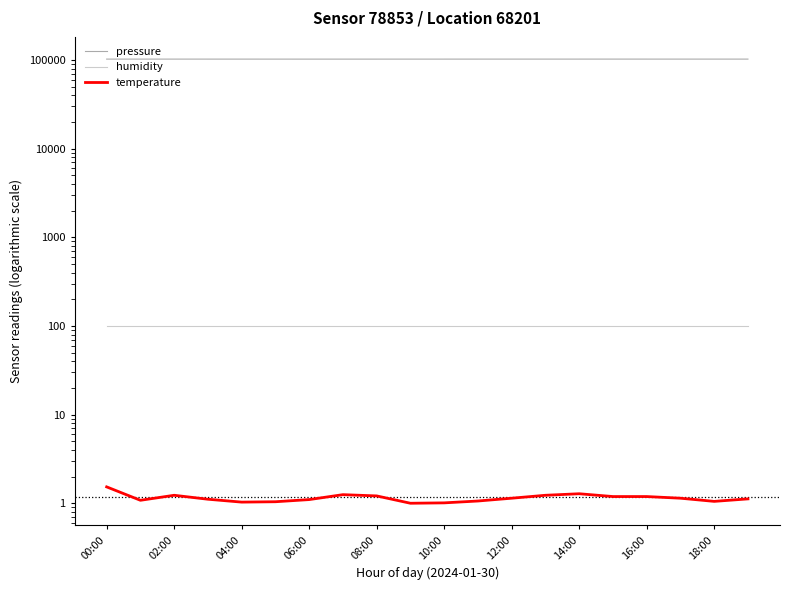

At which category does pressure reach its first local valley?

06:00